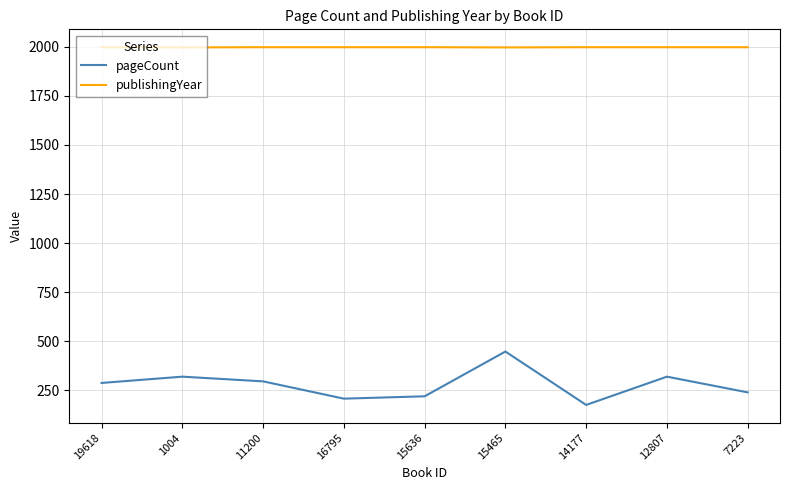

Which series changed the most between 11200 and 15636?

pageCount